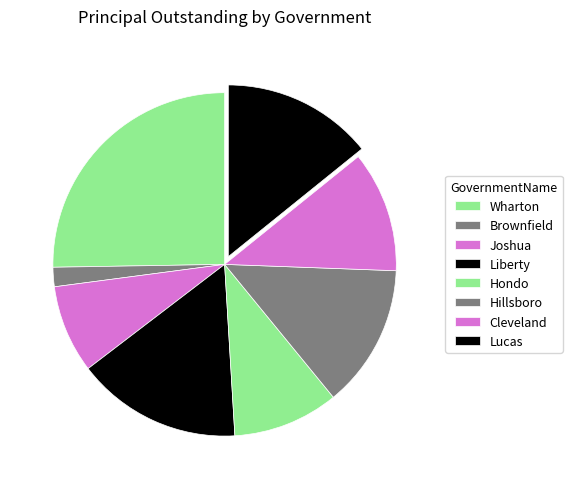

Is it true that Lucas is 14% of the pie?

True